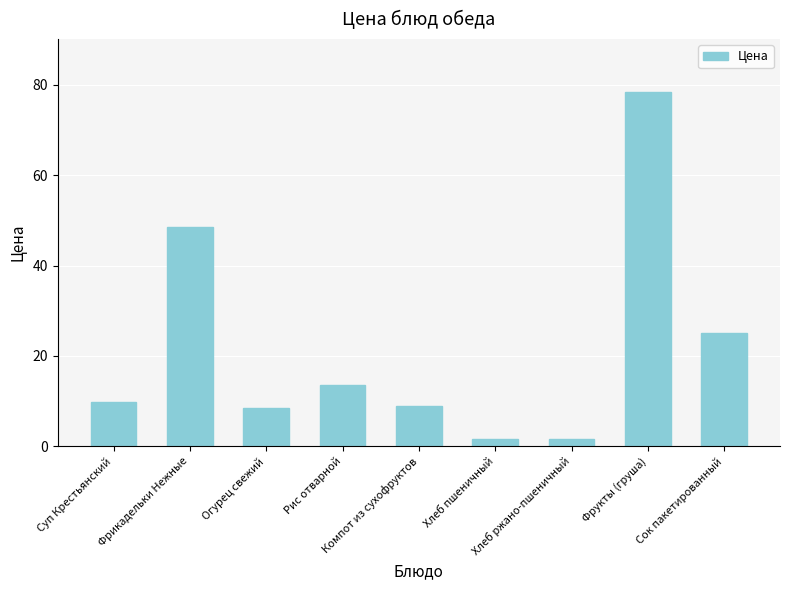

What is the average value?

21.7